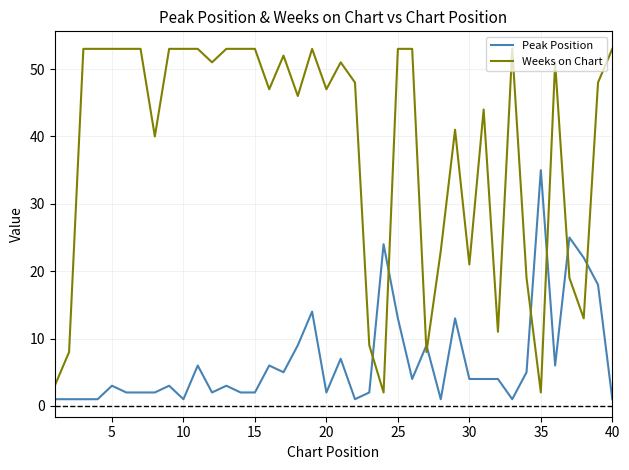

Which series has the largest range (max minus min)?

Weeks on Chart